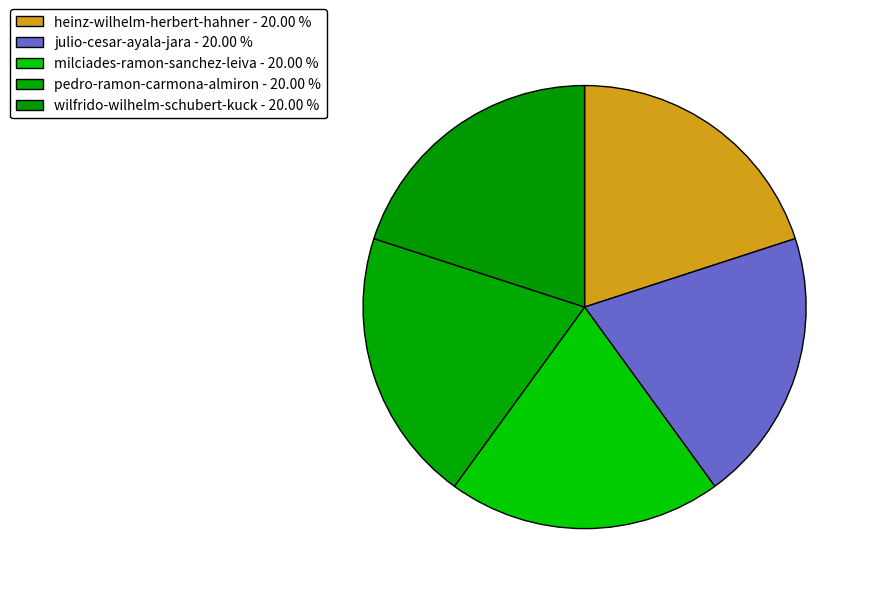

What percentage is the wilfrido-wilhelm-schubert-kuck slice, to the nearest percent?

20%